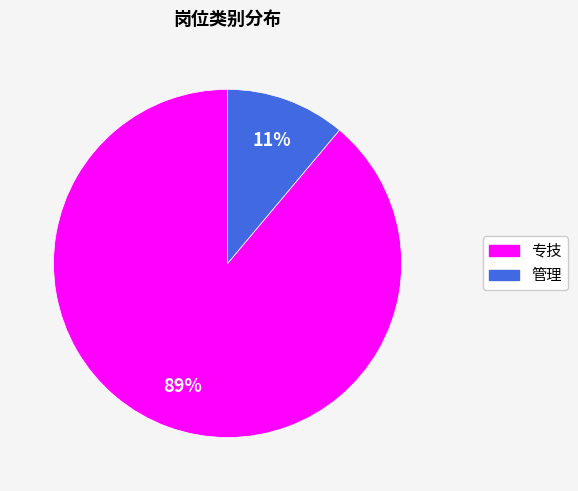

Do 管理 and 专技 together represent more than half of the pie?

Yes